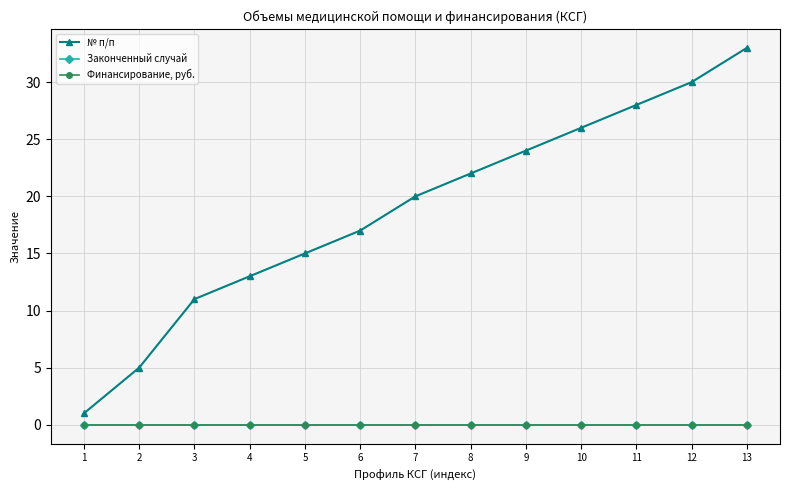

What is the difference between the maximum and minimum values in the № п/п series?

32